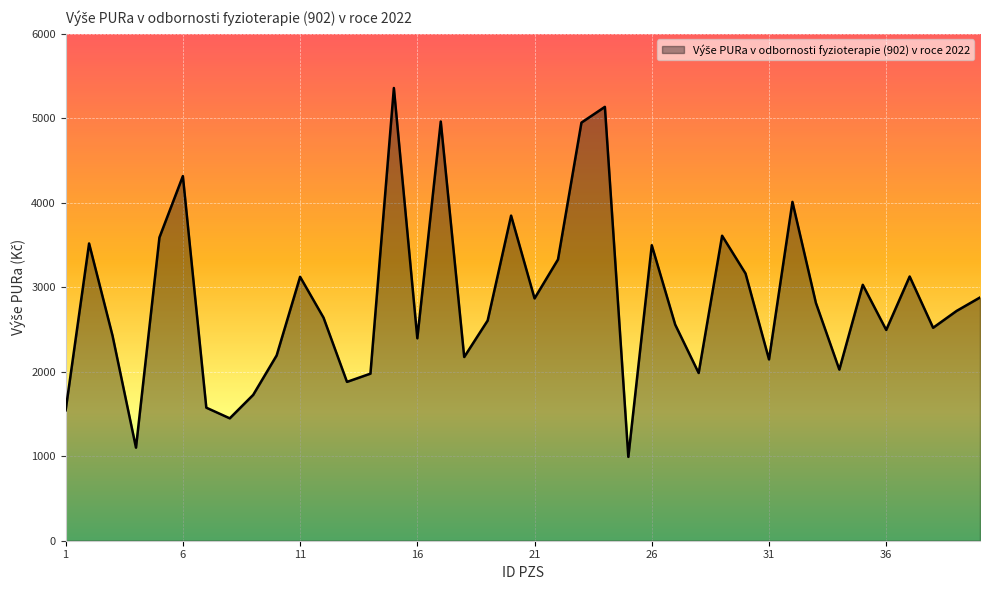

What is the difference between the maximum and second lowest values?

4257.1